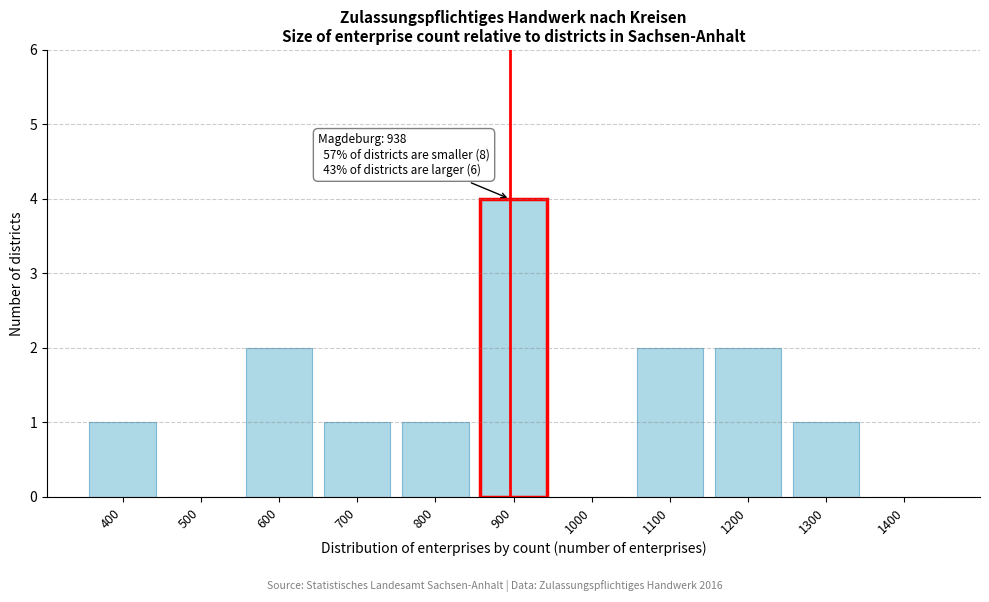

Reading right to left, transcribe all the data shown in this chart.

1400=0	1300=1	1200=2	1100=2	1000=0	900=4	800=1	700=1	600=2	500=0	400=1